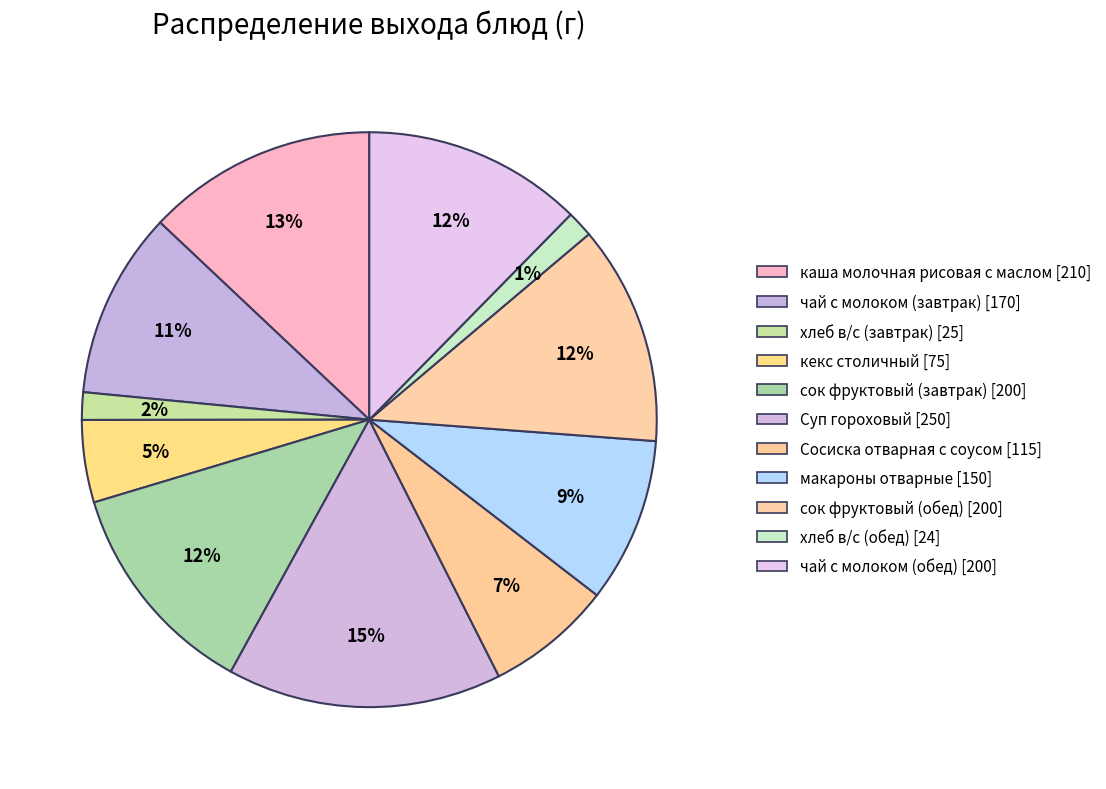

Combined, what portion of the pie is сок фруктовый (обед) and Суп гороховый?

27.8%